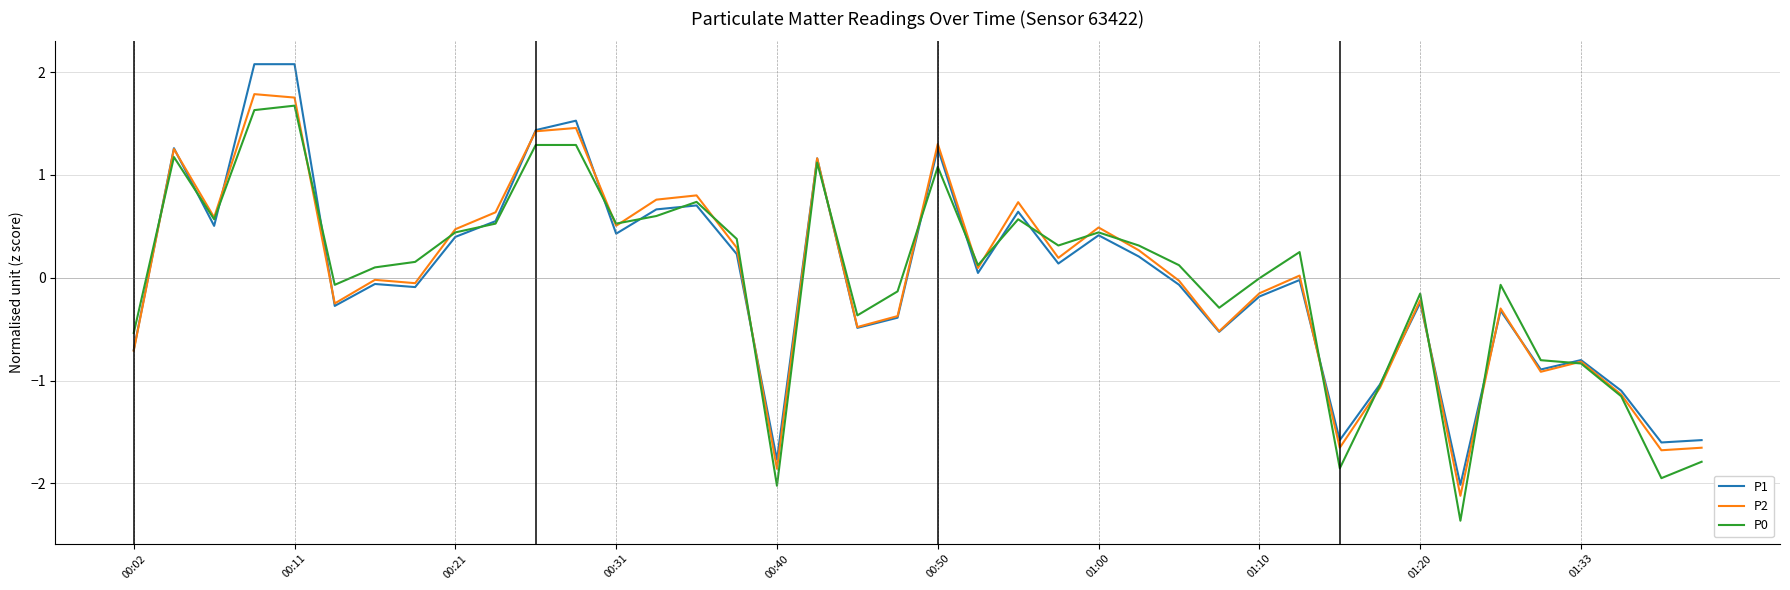

What is the smallest value displayed?

-2.4